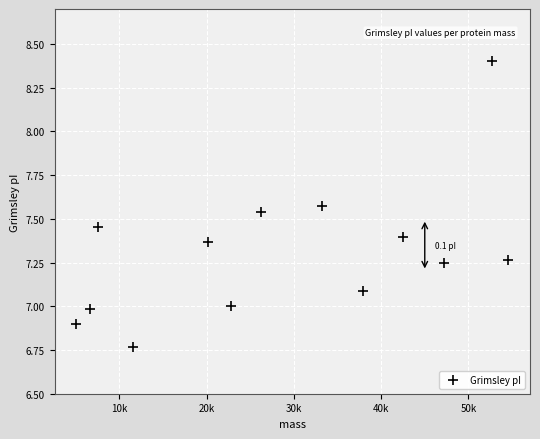

What is the range of X values (max minus min)?

49531.9